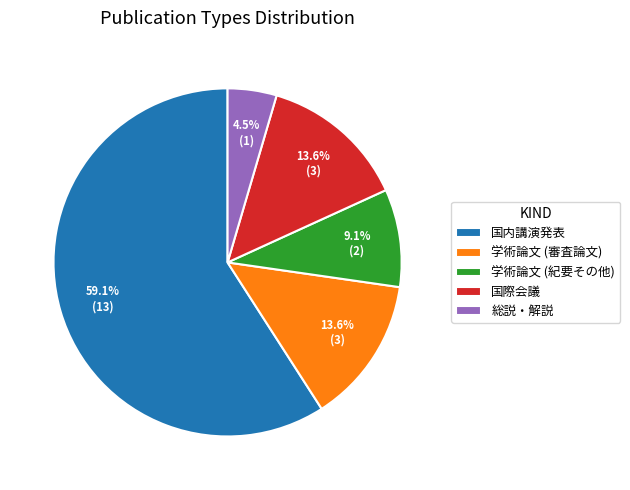

Which category has the smallest portion of the pie?

総説・解説